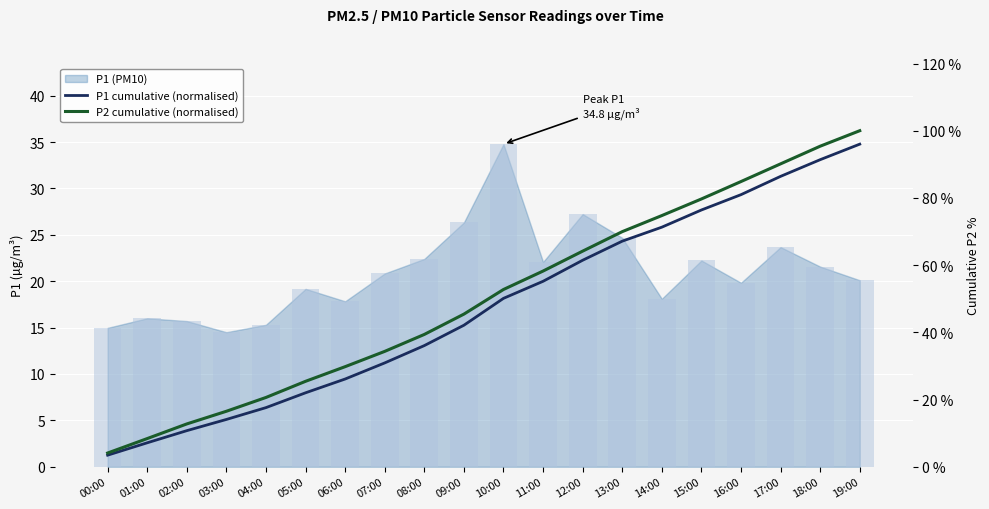

How many data points in P1 cumulative (normalised) are above 18?

10